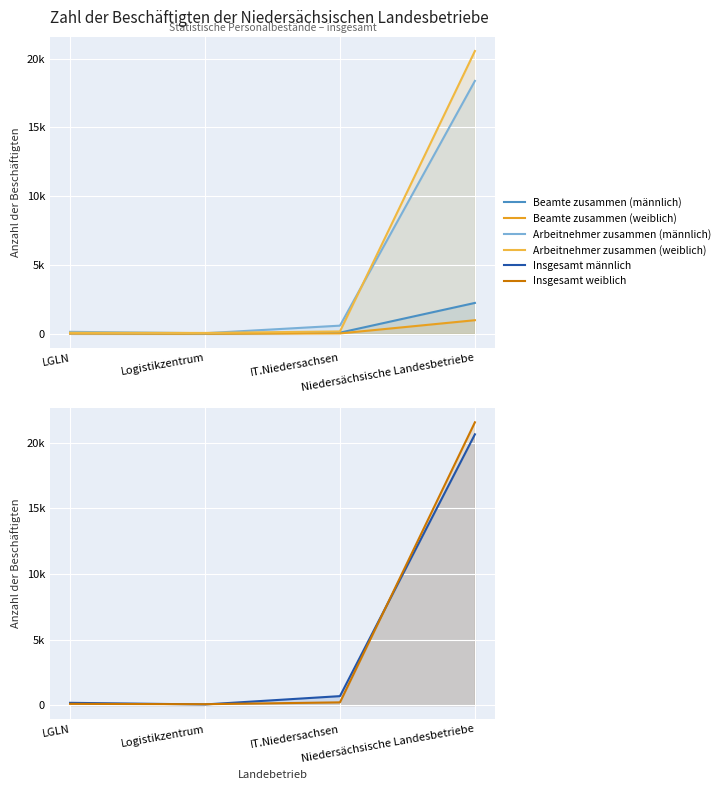

How many data points does each series have?

4